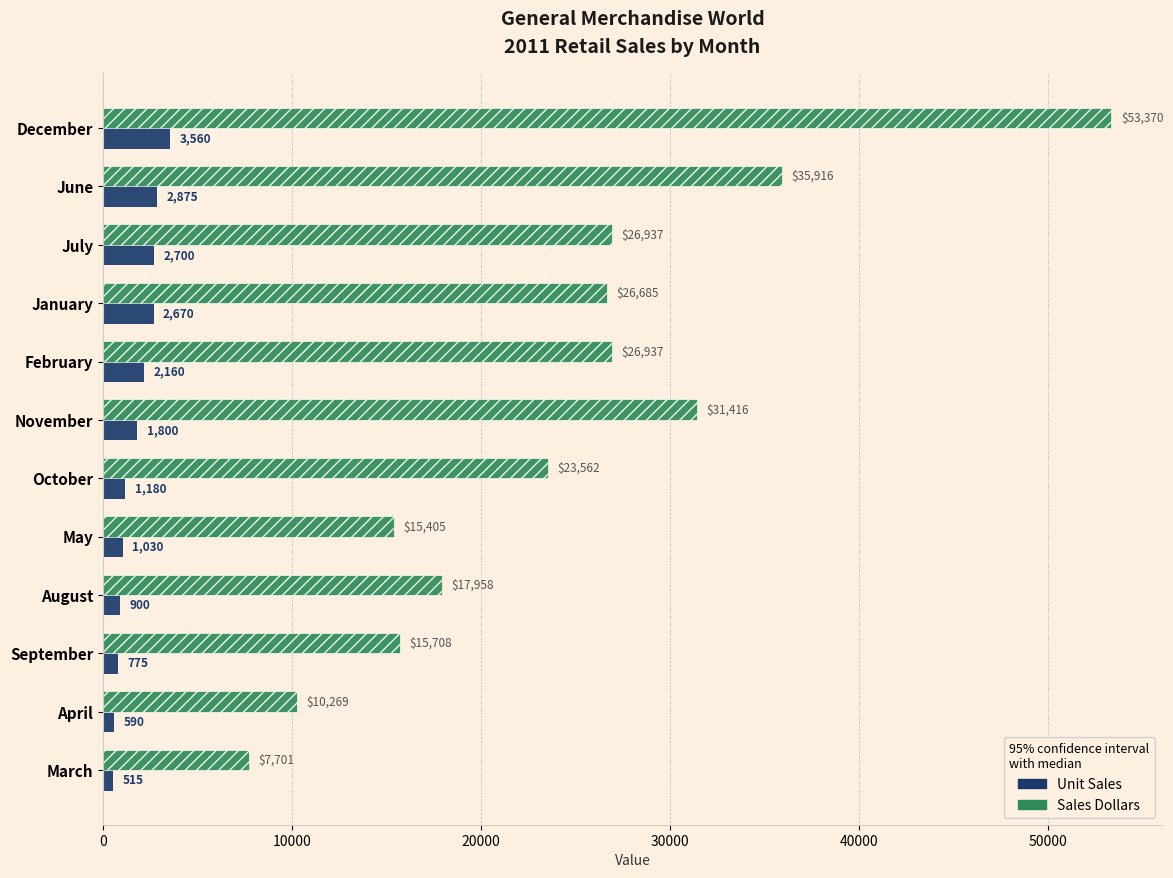

Which series has the largest total across all categories?

Sales Dollars